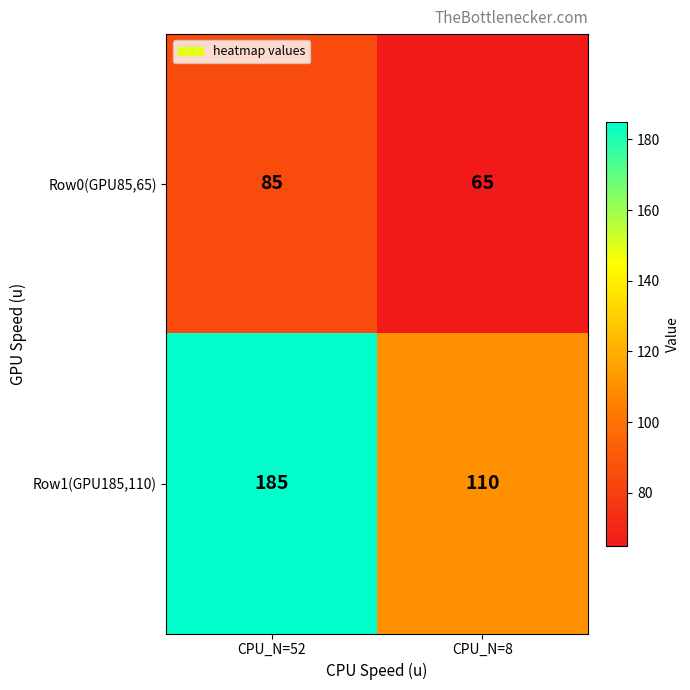

At how many categories does at least one series exceed 166?

1